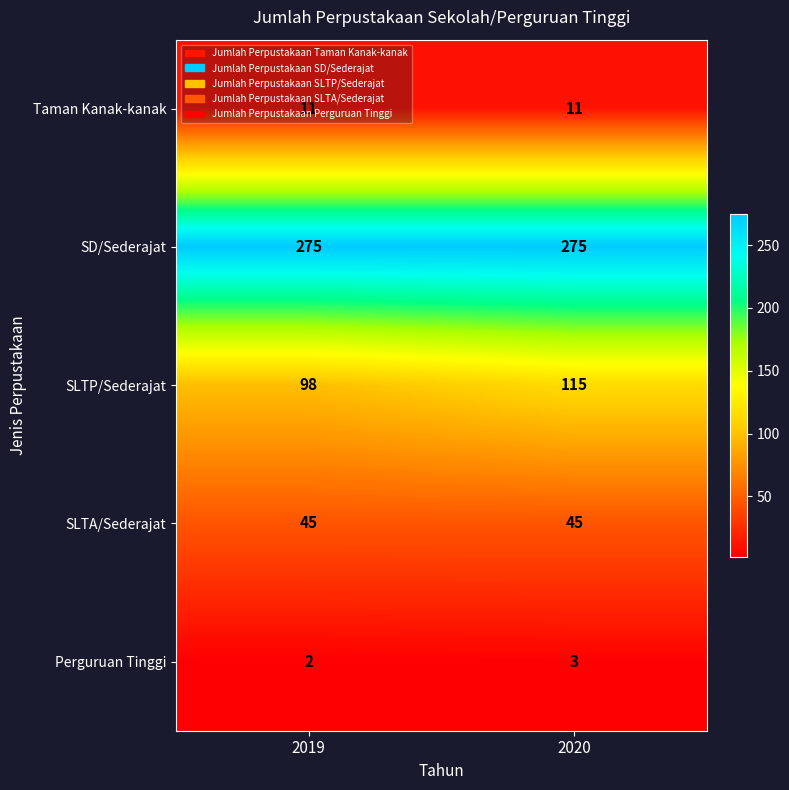

Which series has the largest total across all categories?

SD/Sederajat